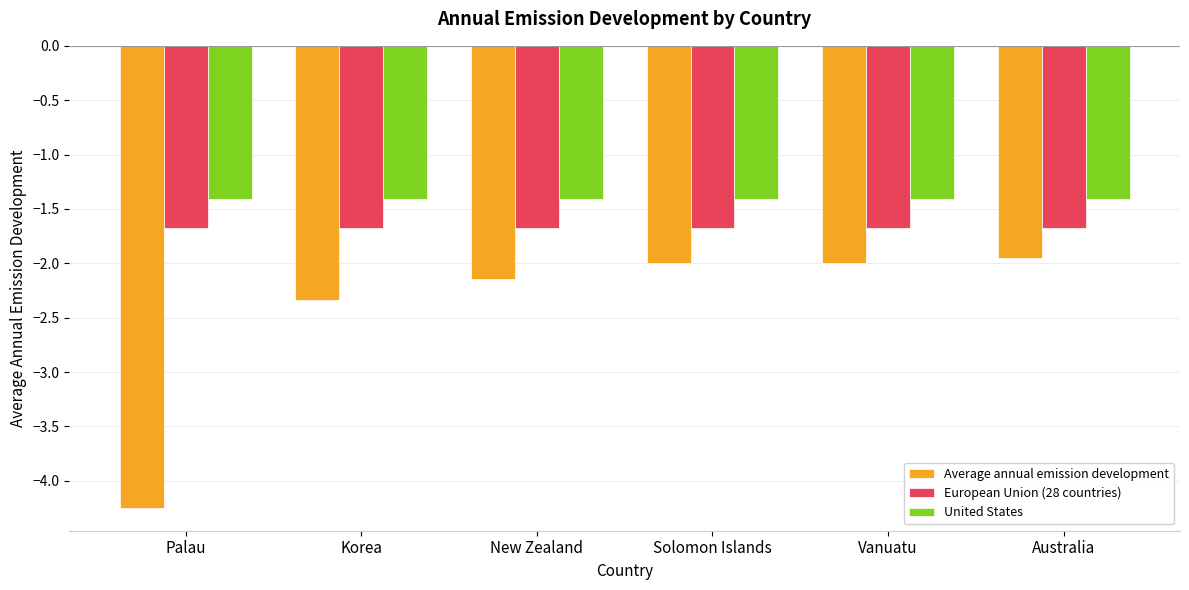

What is the difference between the highest and lowest values at New Zealand?

0.7